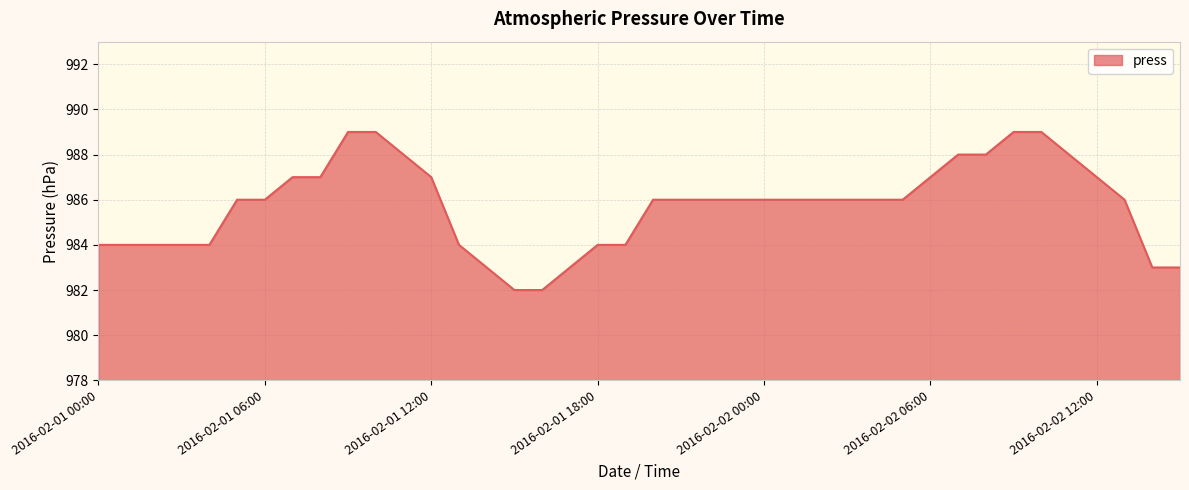

What is the minimum value shown in the chart?

982